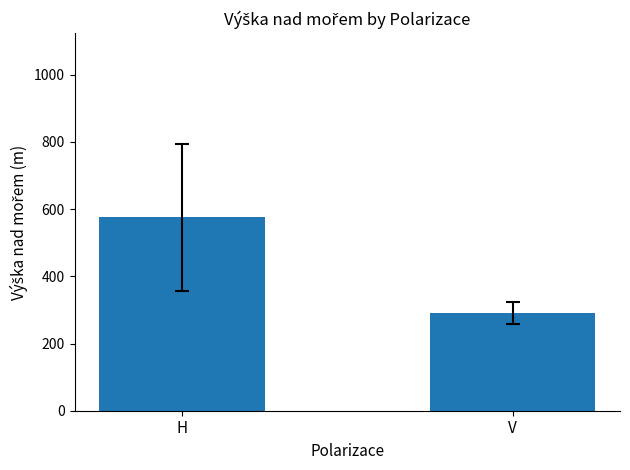

List the labels in order of value, smallest first.

V, H